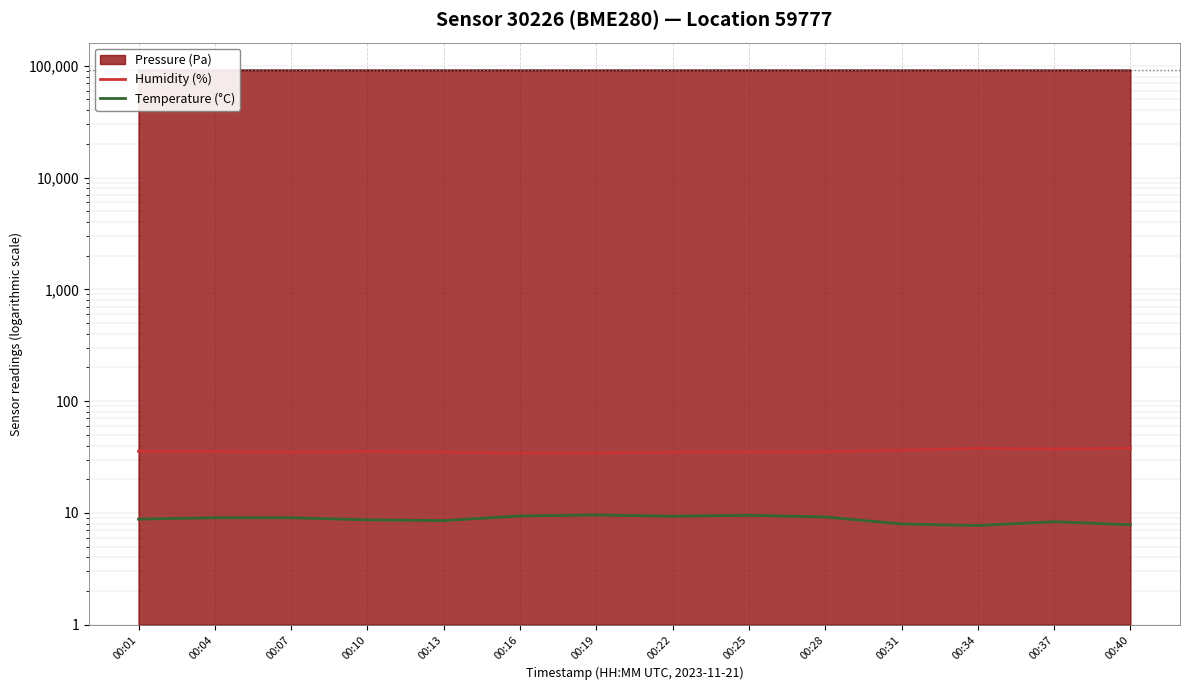

Reading left to right, extract all data points from this chart.

Humidity (%): 35.6	35.4	34.9	35.4	35.0	34.2	34.3	34.9	35.1	35.2	36.3	37.9	37.3	37.9
Temperature (°C): 8.8	9.1	9.1	8.7	8.5	9.4	9.6	9.3	9.5	9.2	8.0	7.7	8.3	7.8